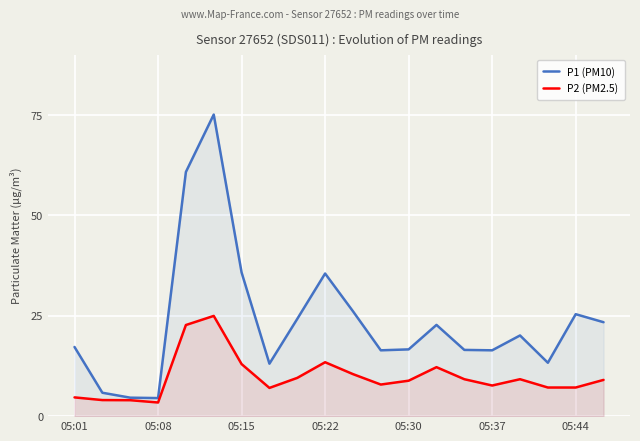

What is the minimum value shown in the chart?

3.4